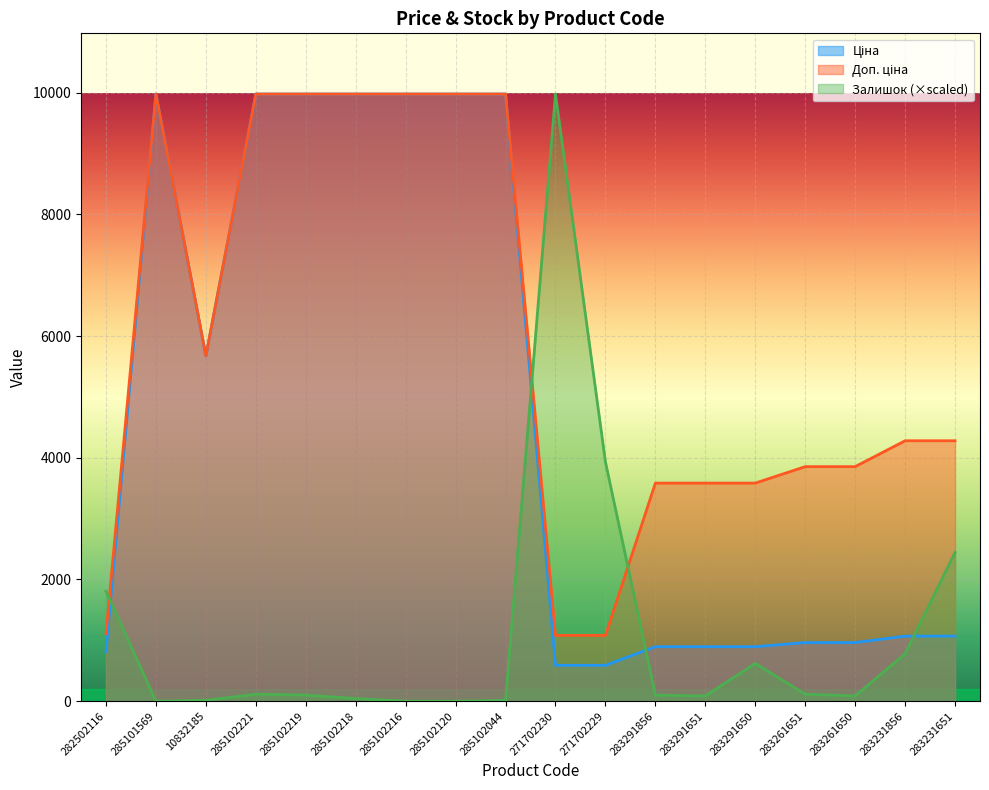

Where is Залишок nearest to the value 4987?

271702229